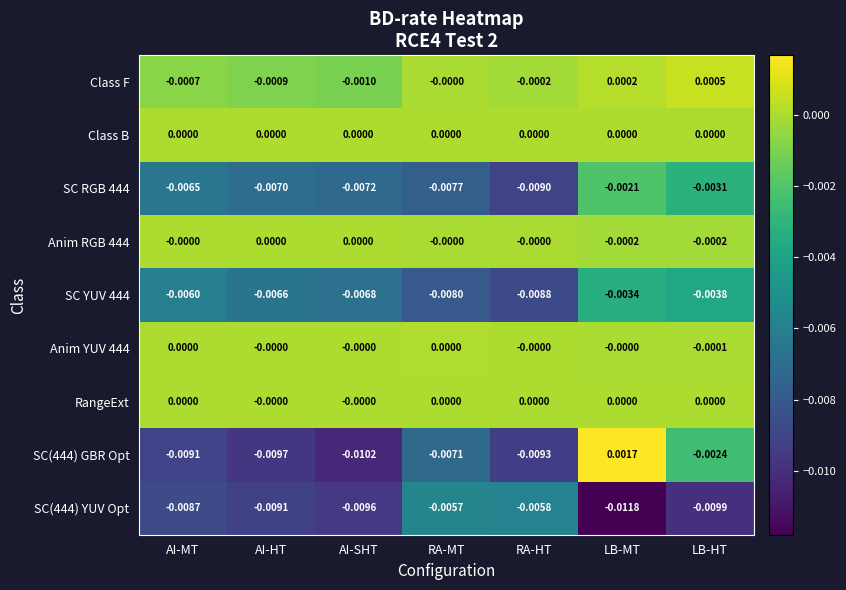

At which category does the chart reach its minimum across all series?

LB-MT